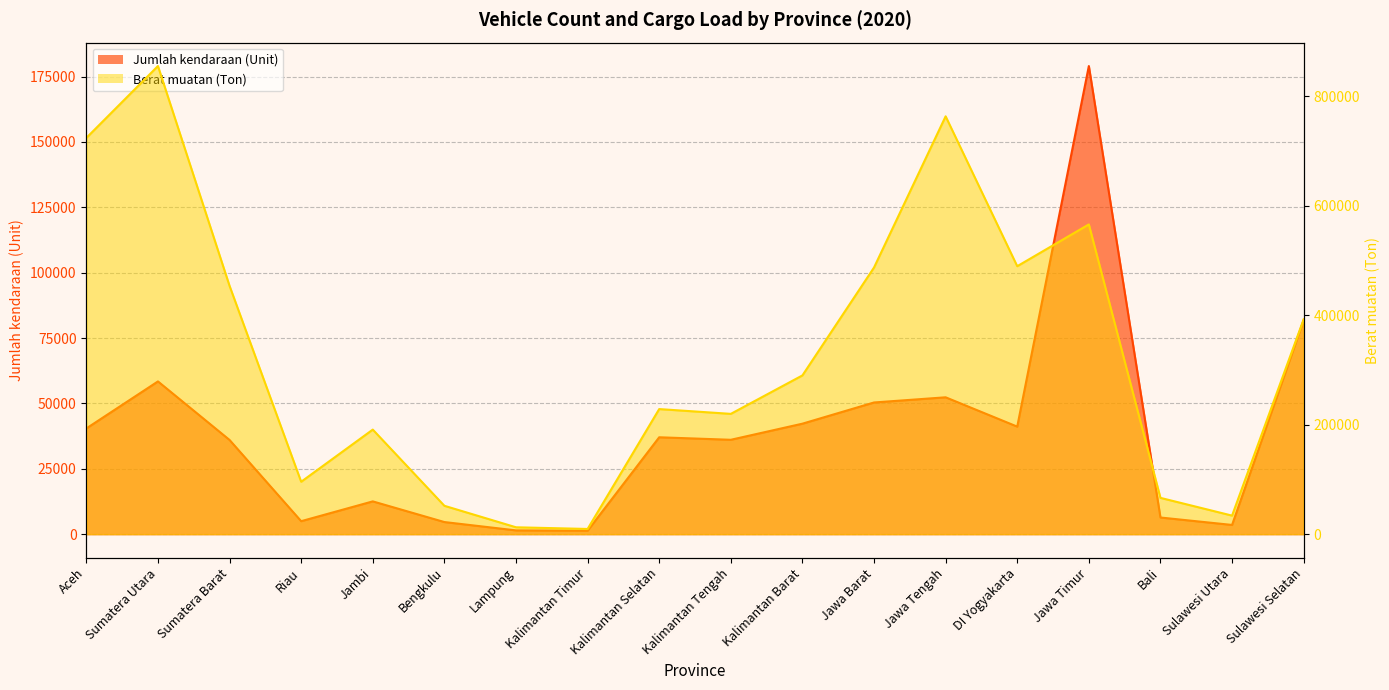

At which label is Berat muatan (Ton) closest to 432406?

Sumatera Barat